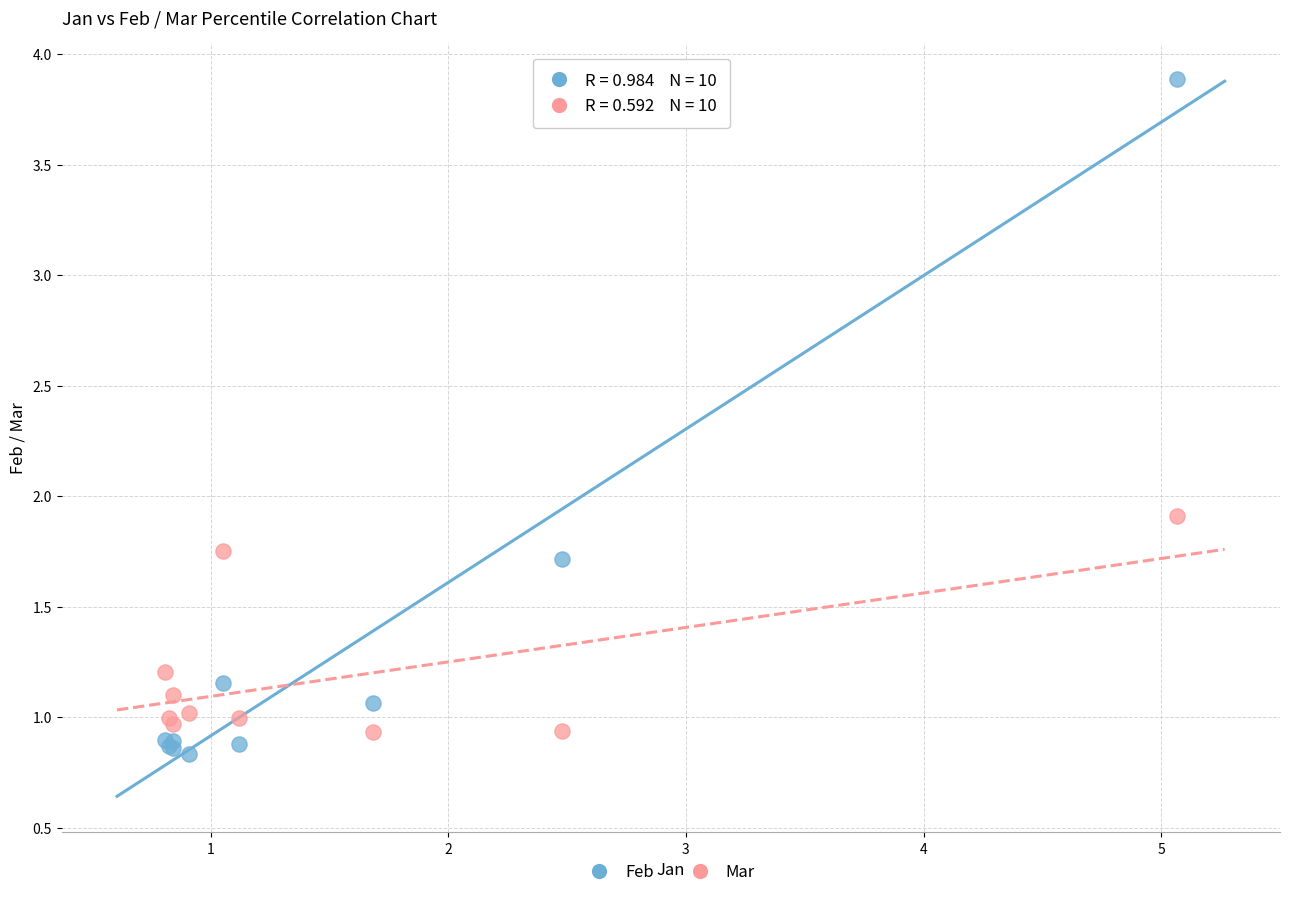

Which series reaches the minimum Y coordinate?

Feb